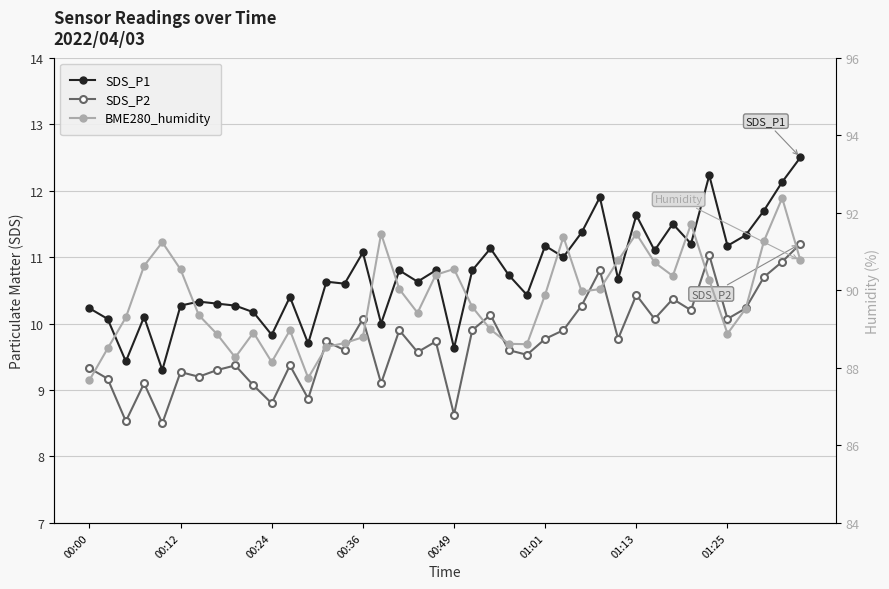

Does the chart display data point markers on the line(s)?

Yes